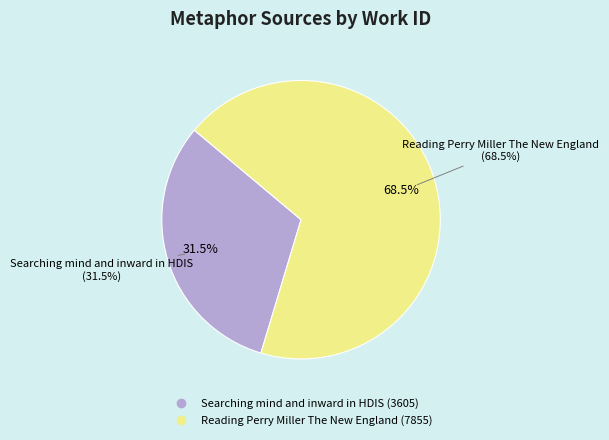

Is the sum of Reading Perry Miller The New England and Searching mind and inward in HDIS greater than half?

Yes